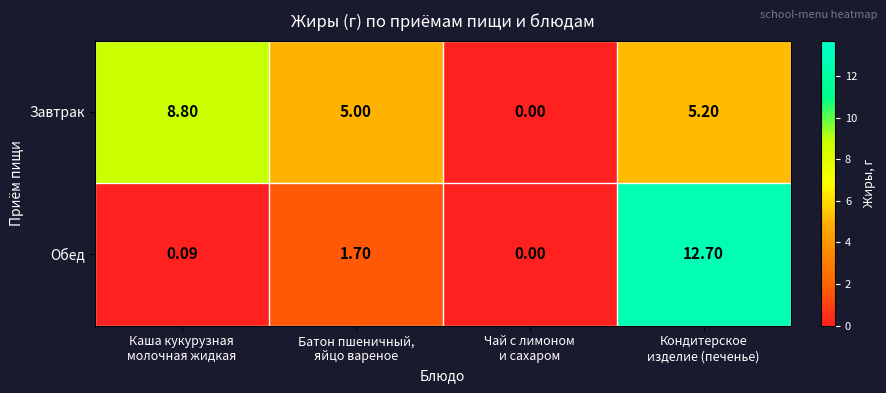

Which series has the largest total across all categories?

Завтрак